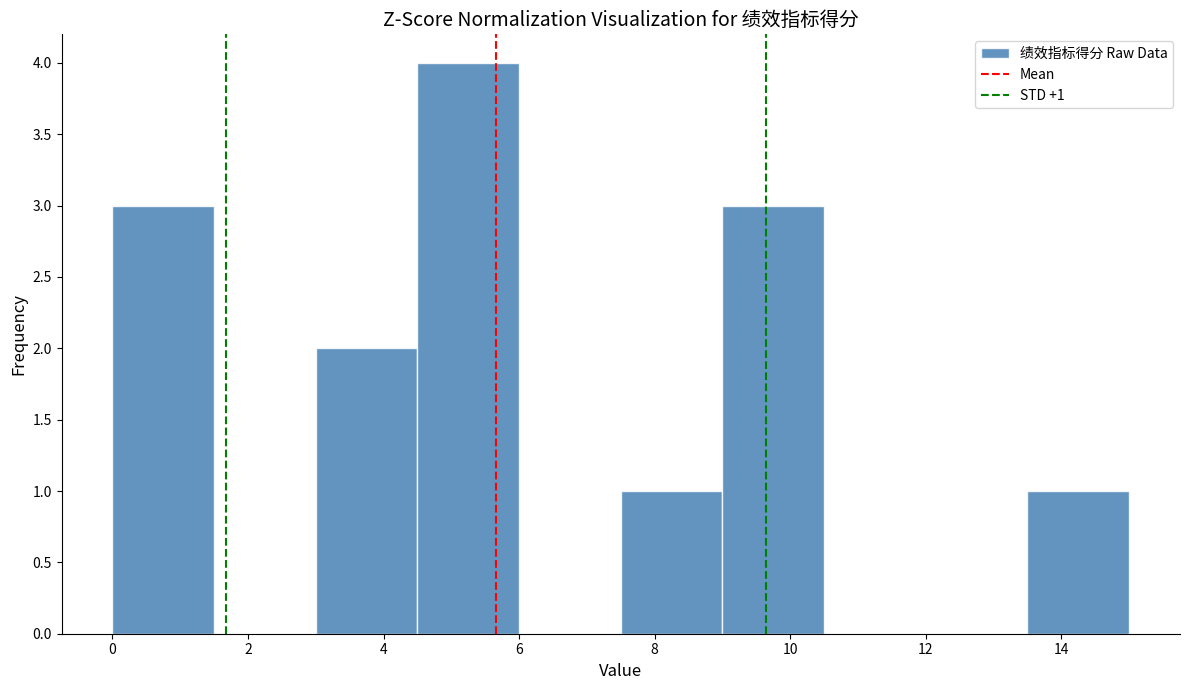

Over which range of the x-axis is the bar tallest?

4.5 to 6.0